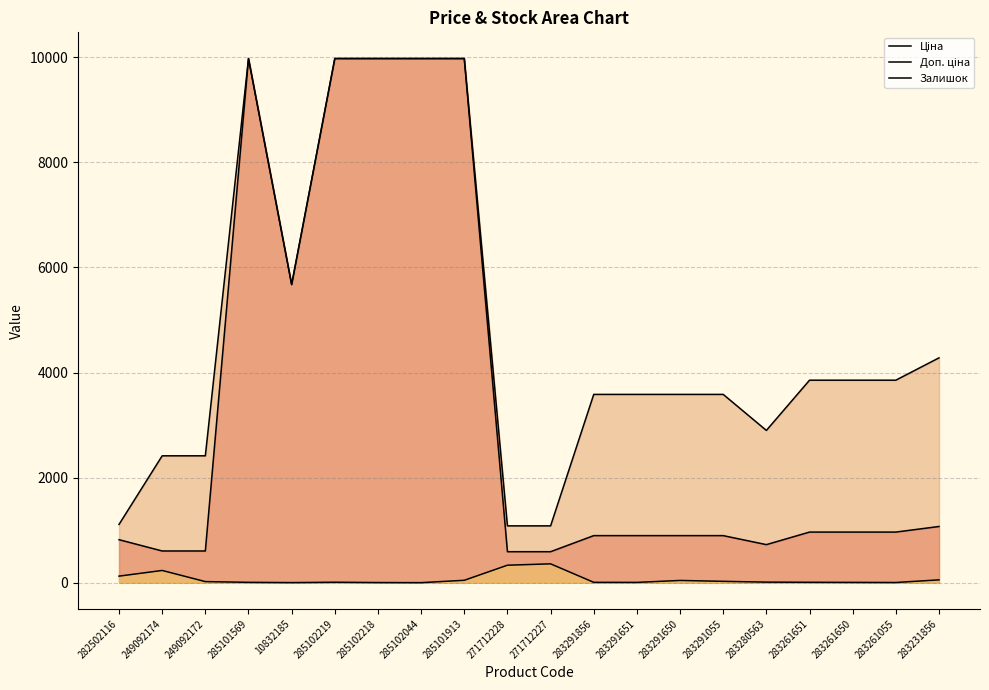

List the series in order of their overall mean, lowest first.

Залишок, Ціна, Доп. ціна